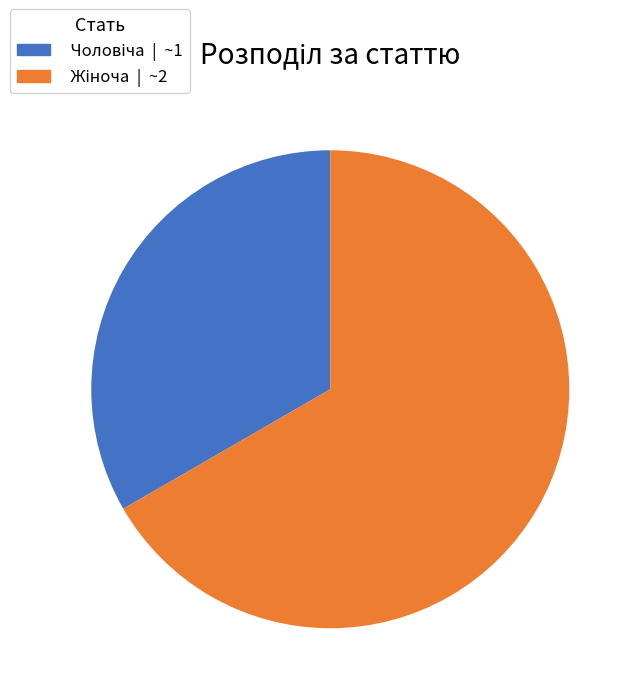

Does any single category account for the majority?

Yes